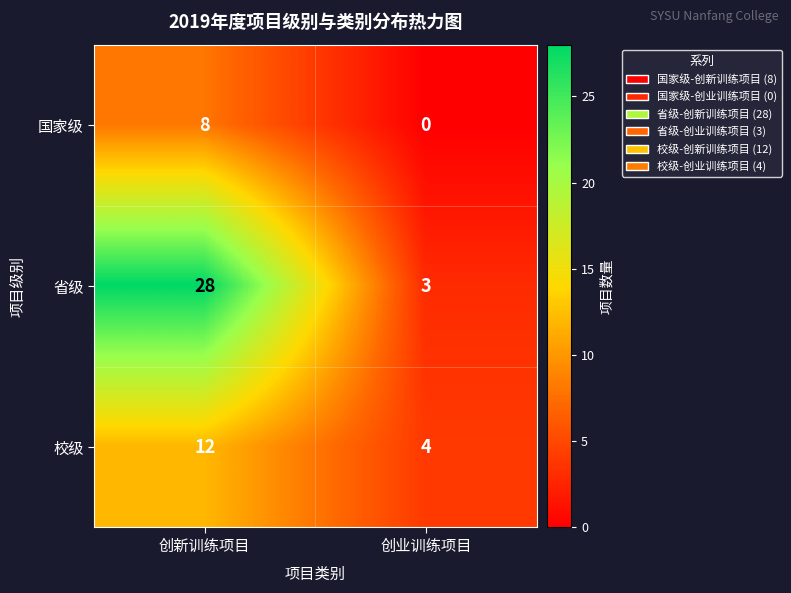

What value does the 省级 series have at 创新训练项目?

28